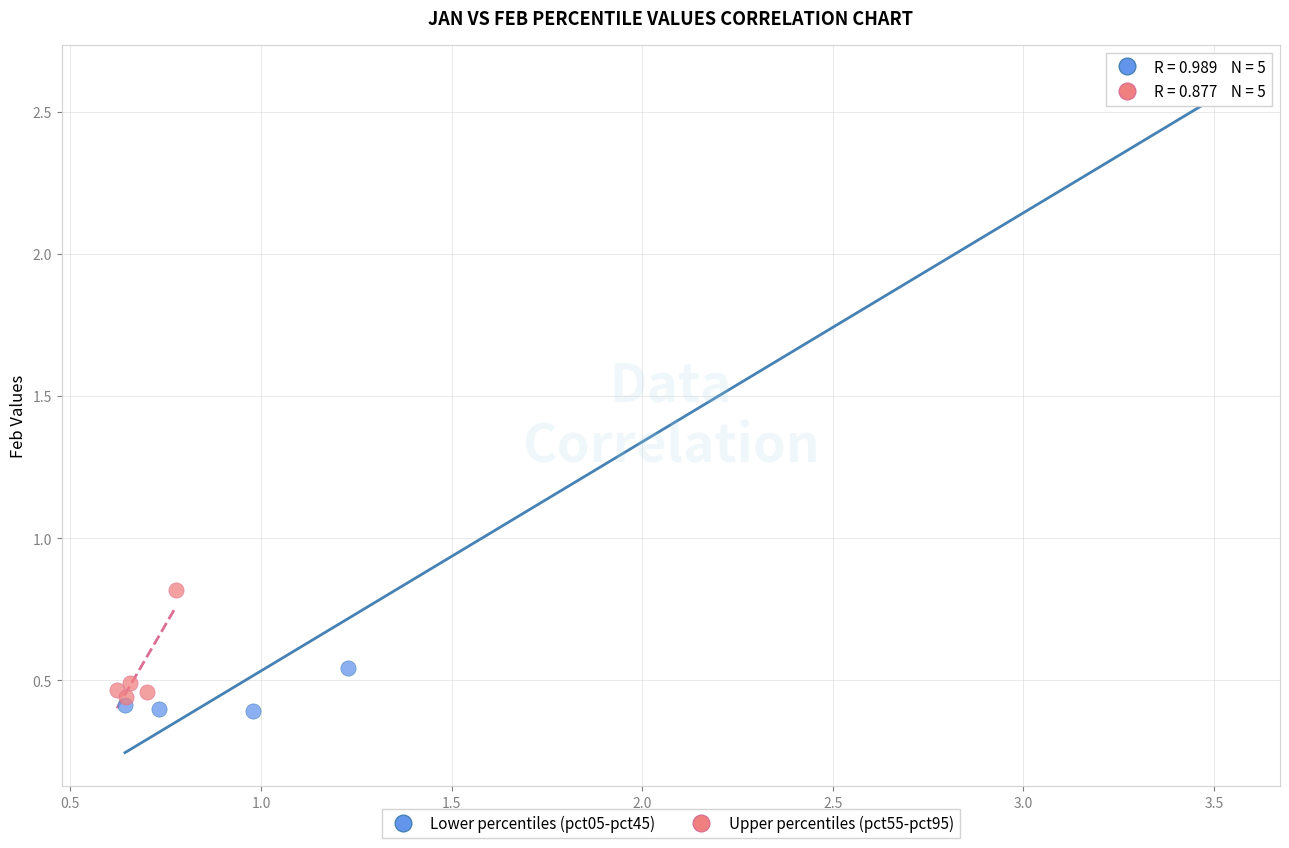

Which series has the widest spread of Y values?

Lower percentiles (pct05-pct45)